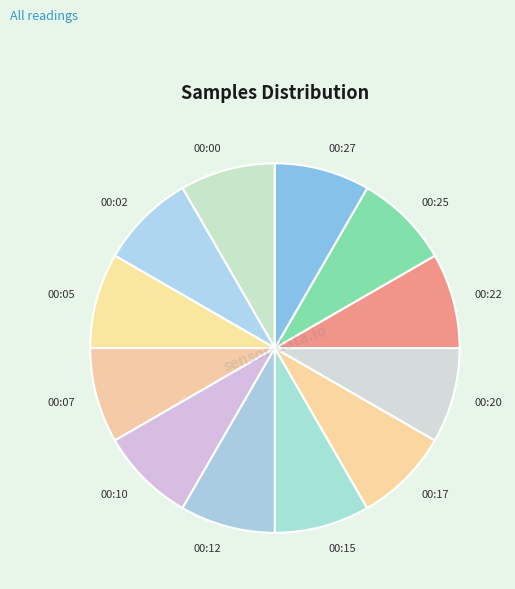

Combined, do 00:22 and 00:10 account for over 50%?

No